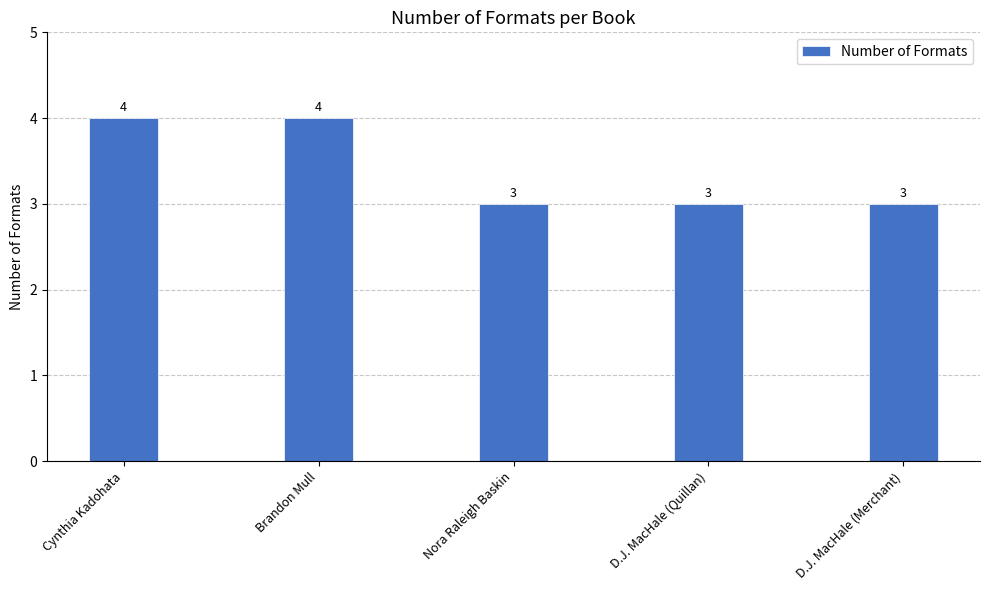

Count the number of data series in this chart.

1